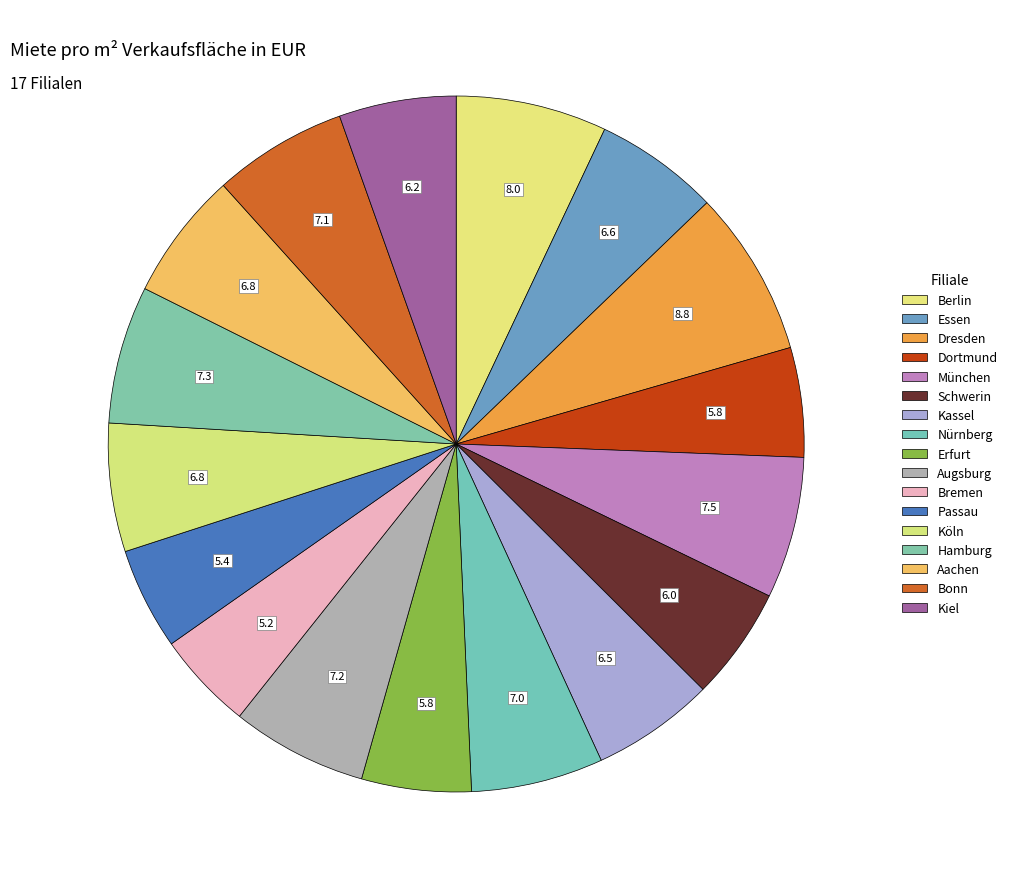

Is the sum of Hamburg and Dresden greater than half?

No